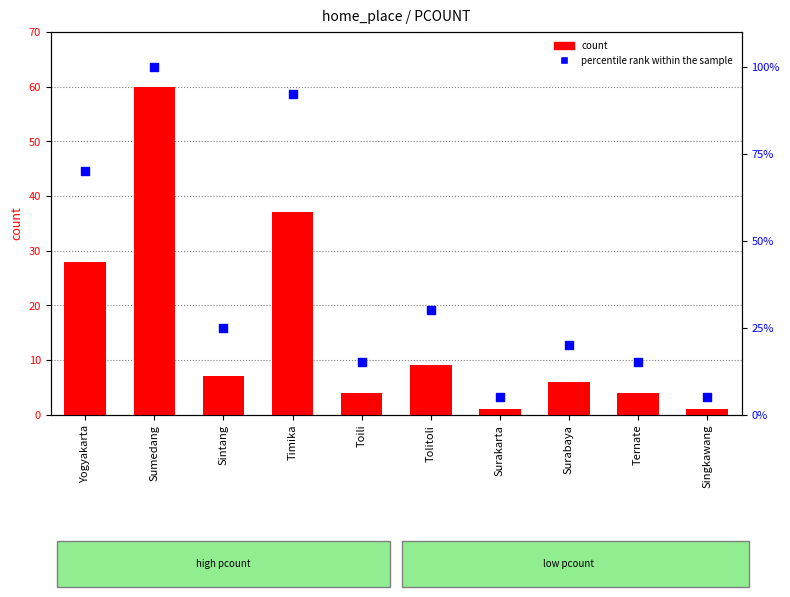

What are all the series names shown in the legend?

count, percentile rank within the sample